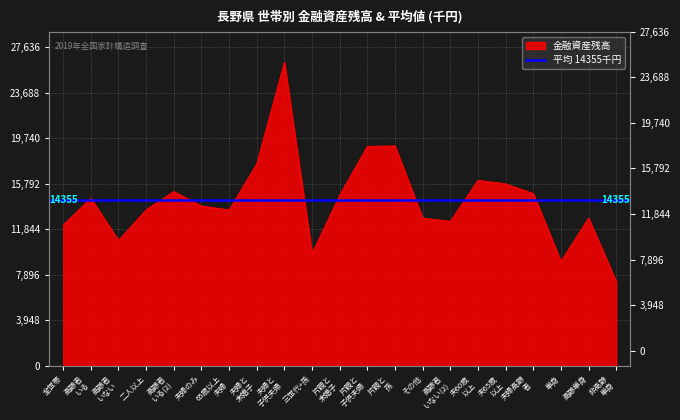

Does the chart display data point markers on the line(s)?

No